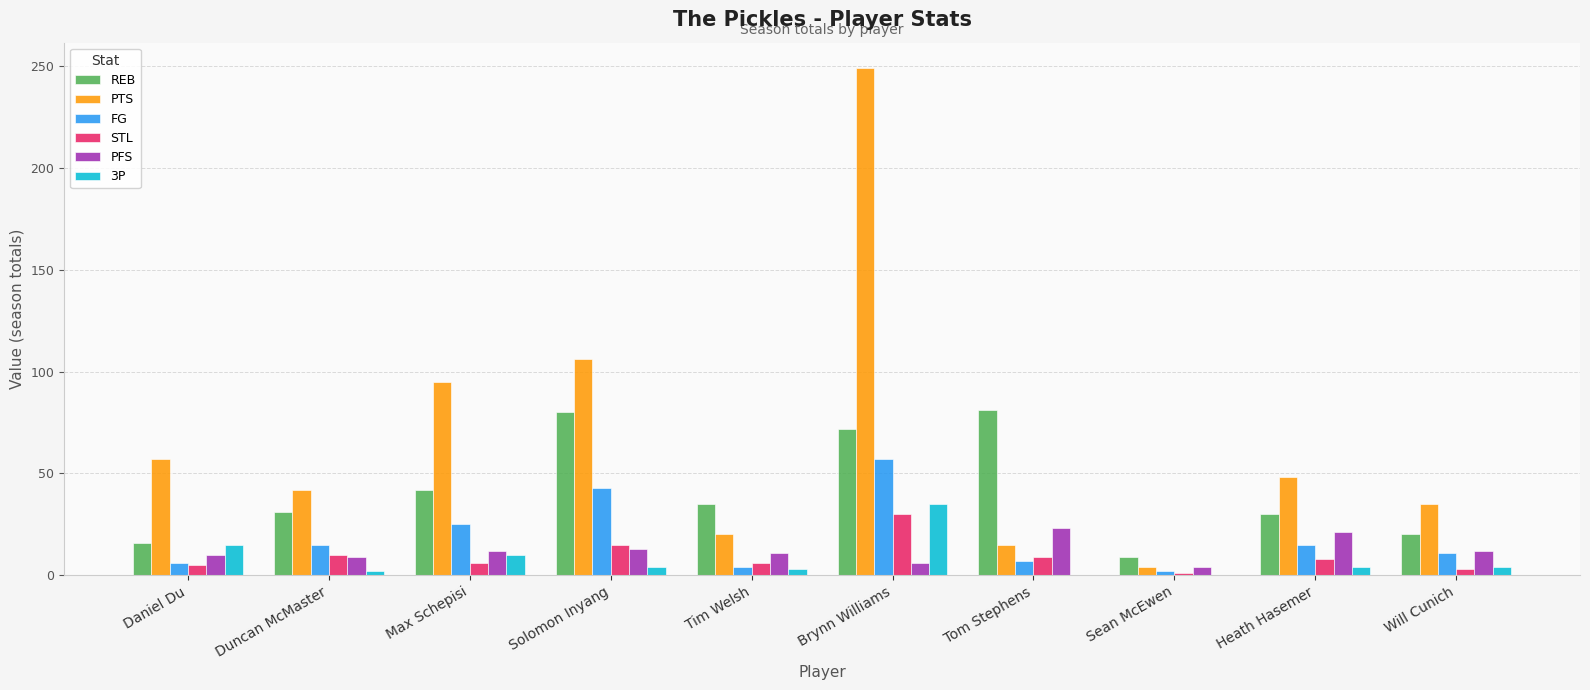

At which category is the sum across all series the highest?

Brynn Williams